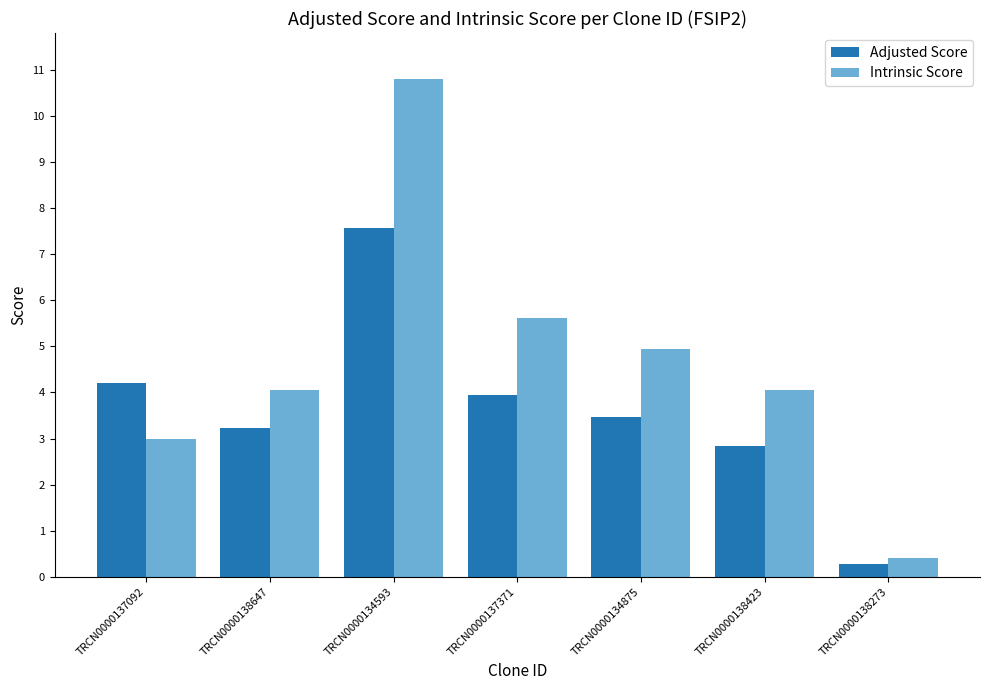

What is the sum of the Intrinsic Score values at TRCN0000138423 and TRCN0000134593?

14.9